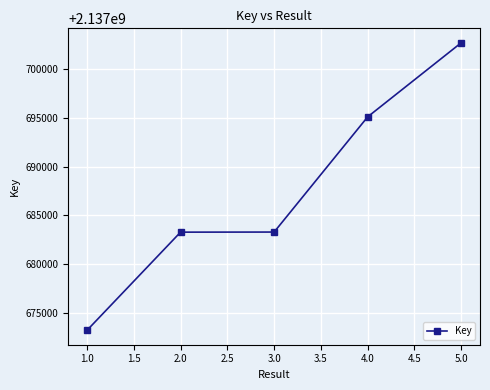

What is the difference between the second highest and second lowest values?

11844